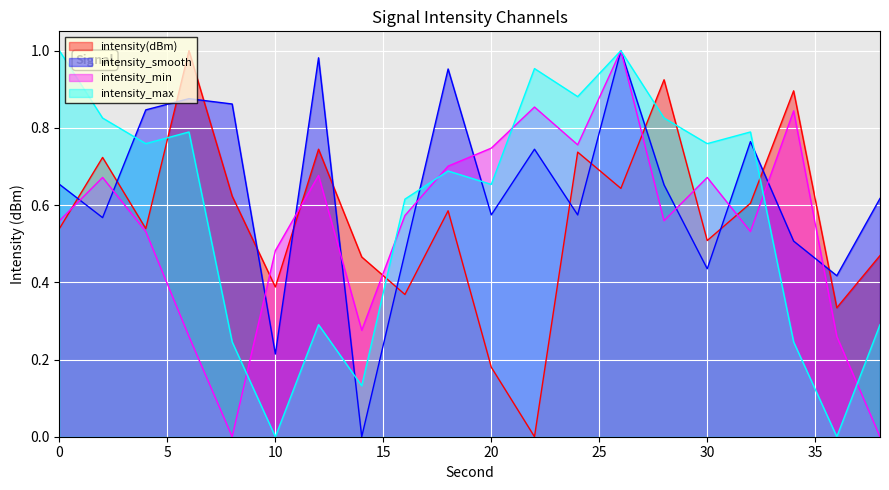

What is the difference between the maximum and second lowest values in the intensity_min series?

1.0